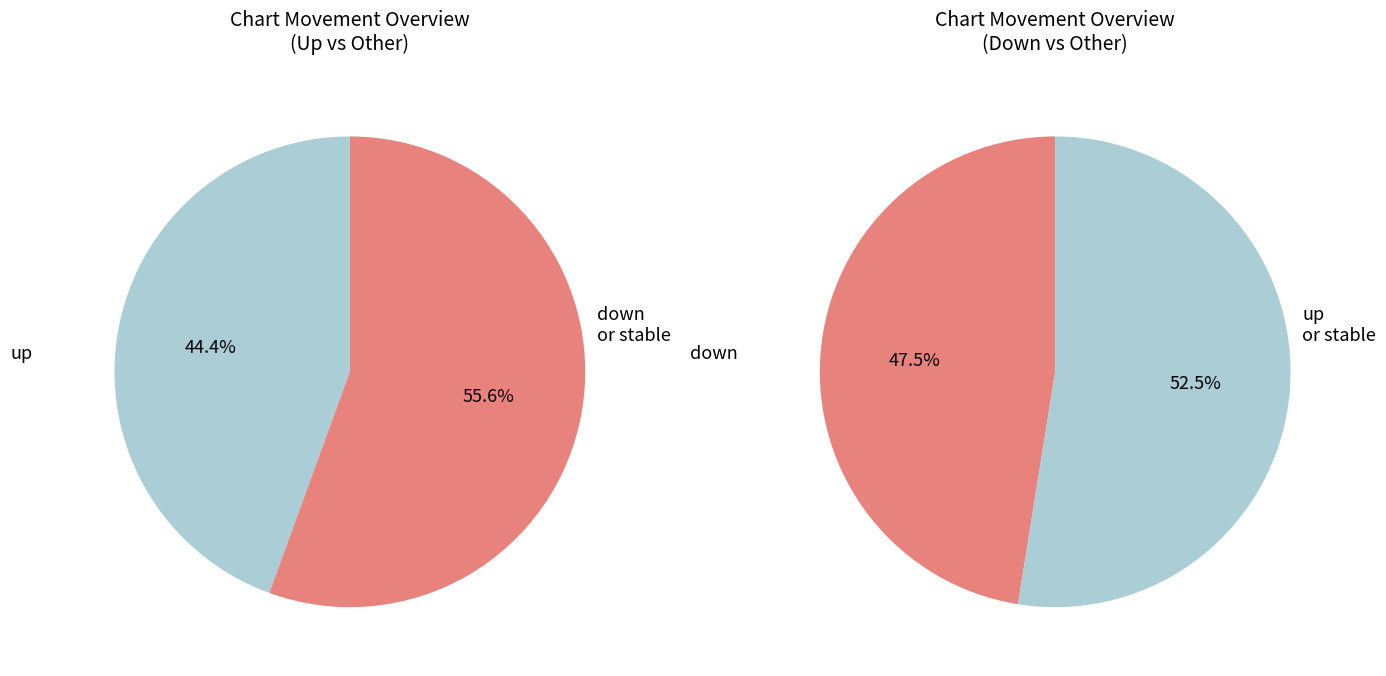

To the nearest percent, what percentage of the pie is up?

44%